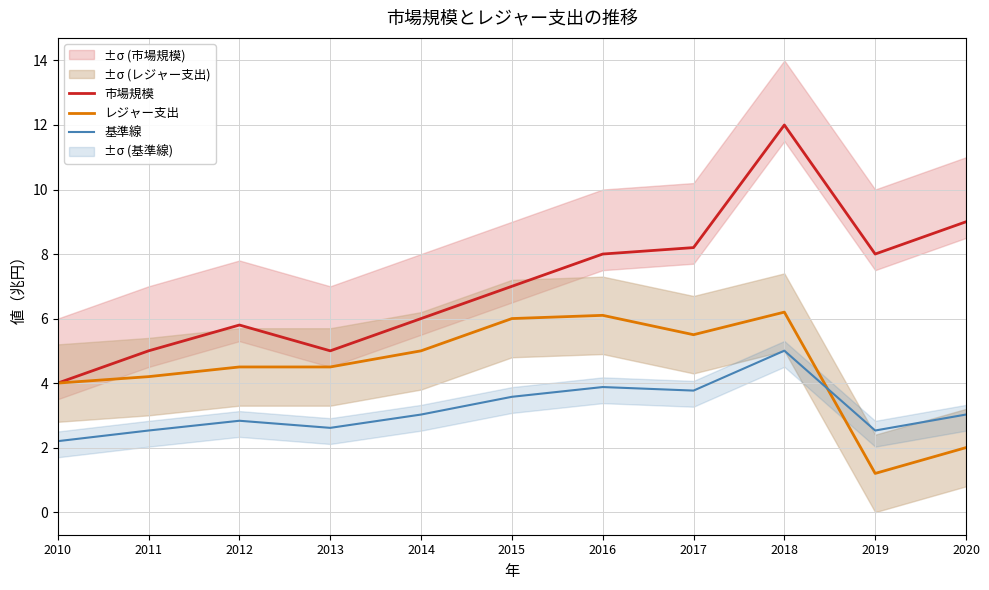

What is the maximum value shown in the chart?

12.0